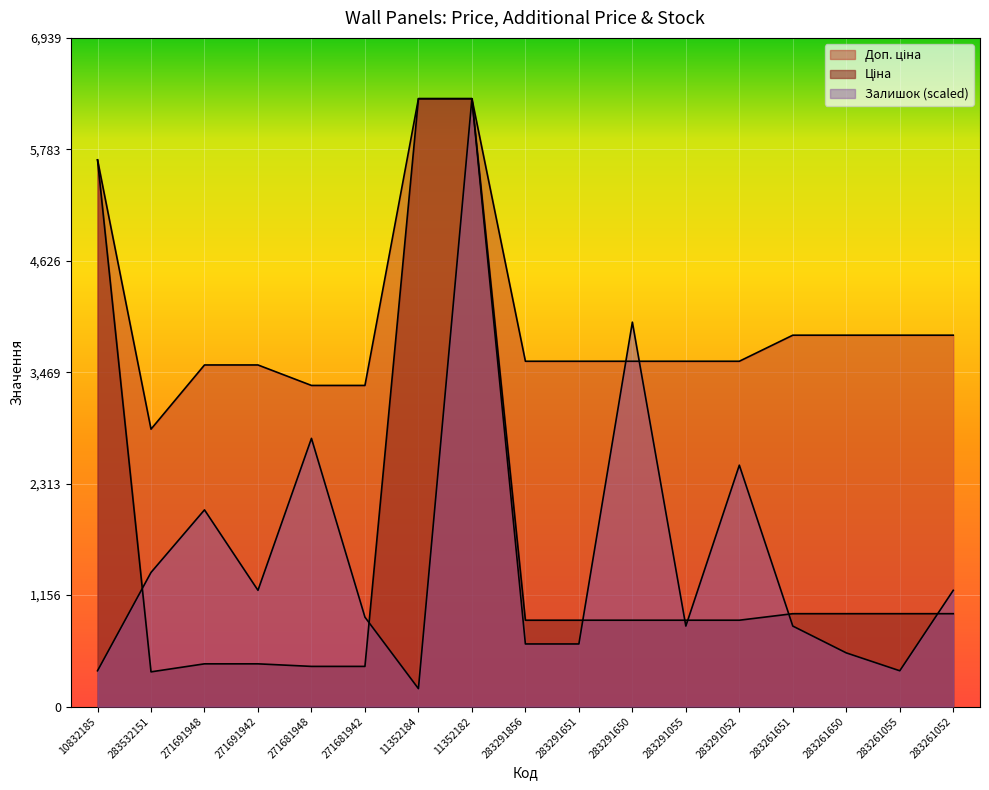

At how many categories does at least one series exceed 528?

17